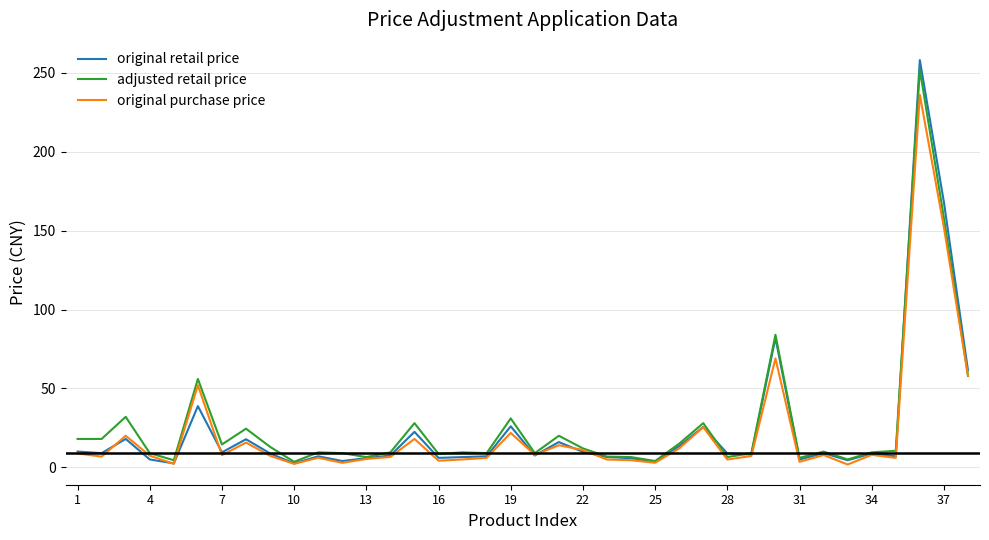

What is the highest value of the original retail price series?

258.0